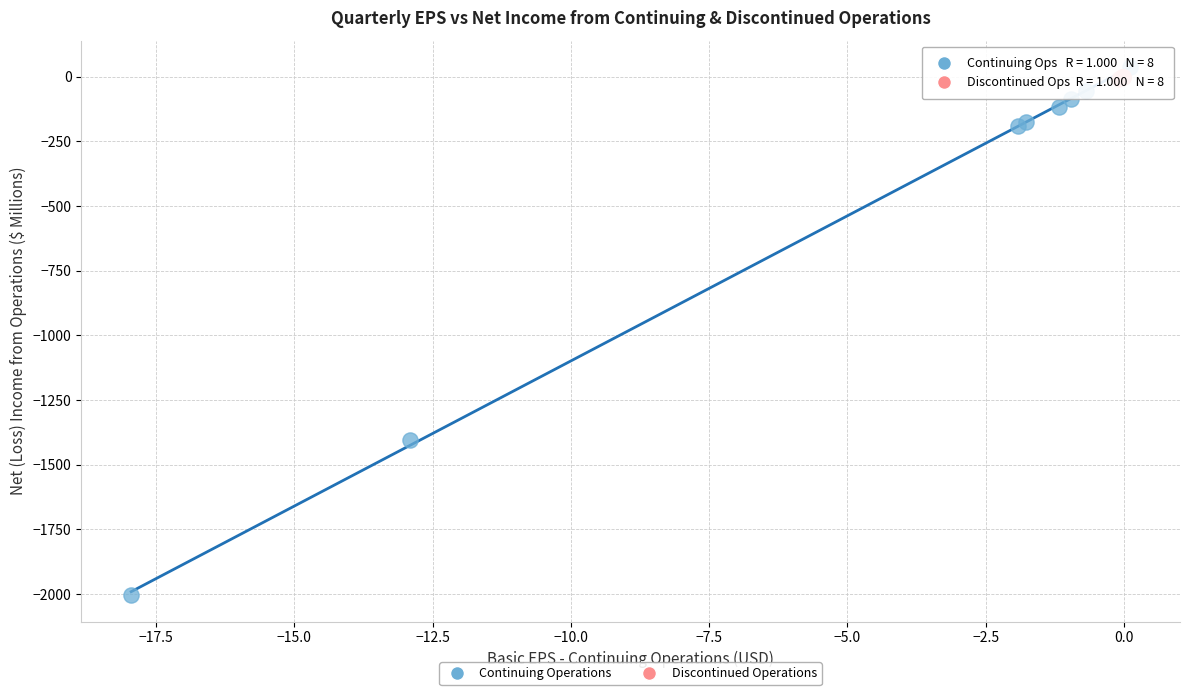

Which series reaches the minimum Y coordinate?

Continuing Operations